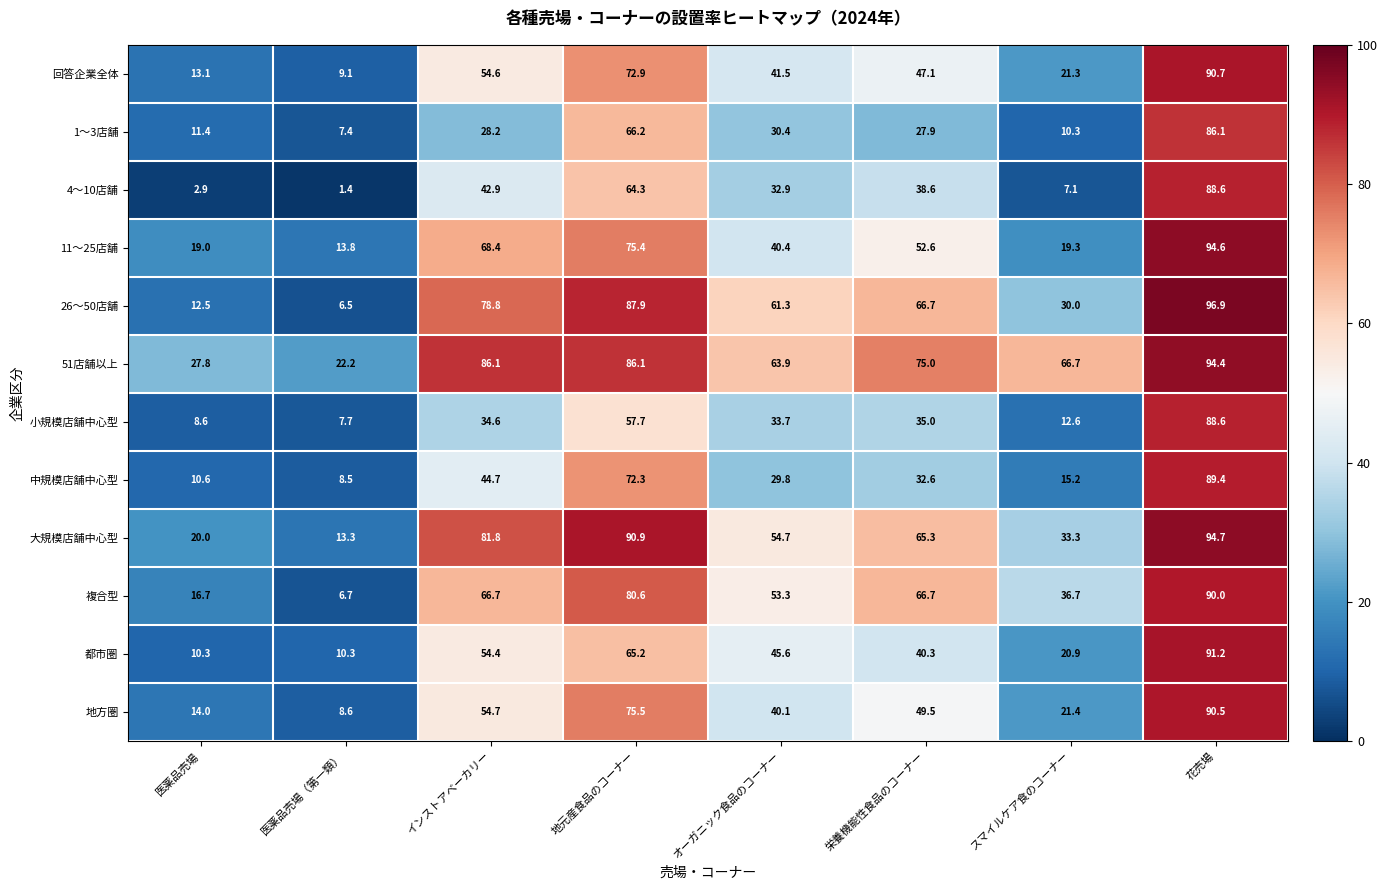

At how many categories does at least one series exceed 13?

8